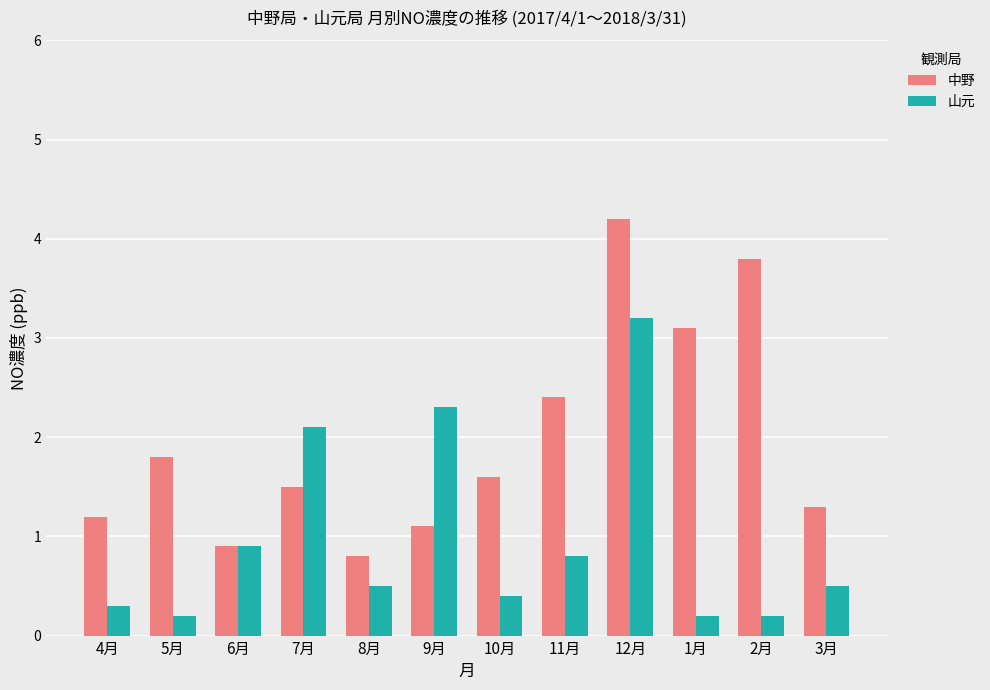

Where is 中野 nearest to the value 2?

5月